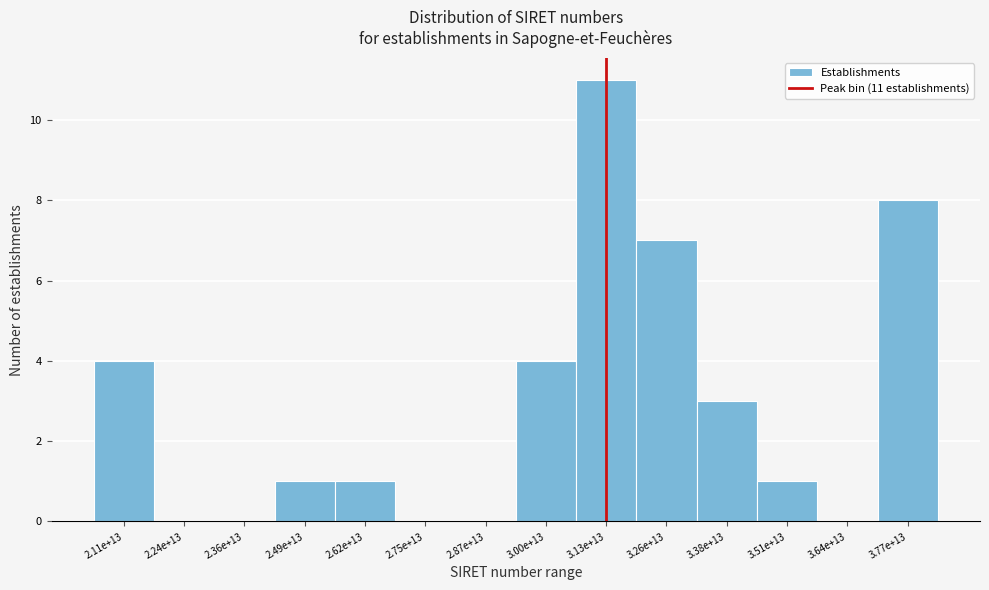

Reading left to right, transcribe all the data shown in this chart.

2.11e+13=4	2.24e+13=0	2.36e+13=0	2.49e+13=1	2.62e+13=1	2.75e+13=0	2.87e+13=0	3.00e+13=4	3.13e+13=11	3.26e+13=7	3.38e+13=3	3.51e+13=1	3.64e+13=0	3.77e+13=8